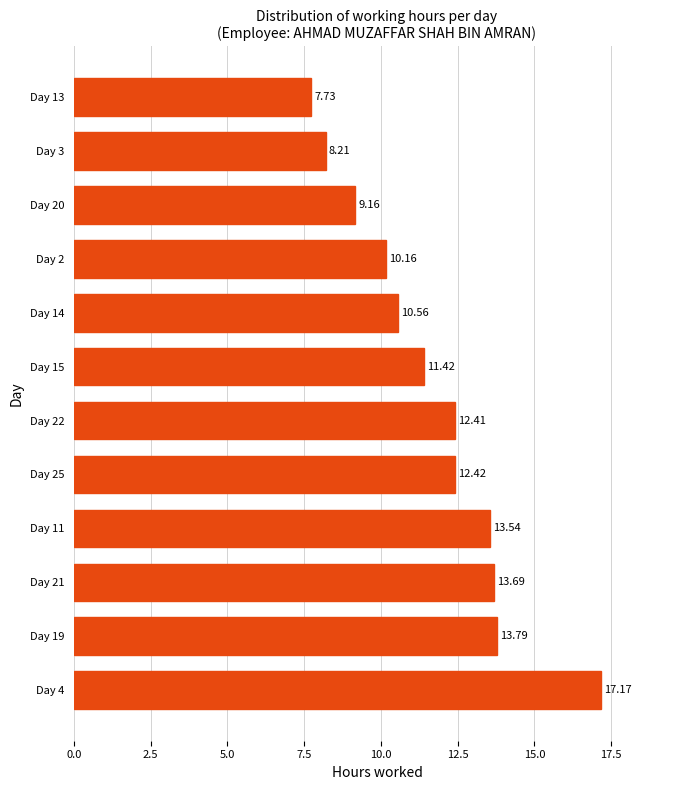

Rank the categories by value from highest to lowest.

Day 4, Day 19, Day 21, Day 11, Day 25, Day 22, Day 15, Day 14, Day 2, Day 20, Day 3, Day 13